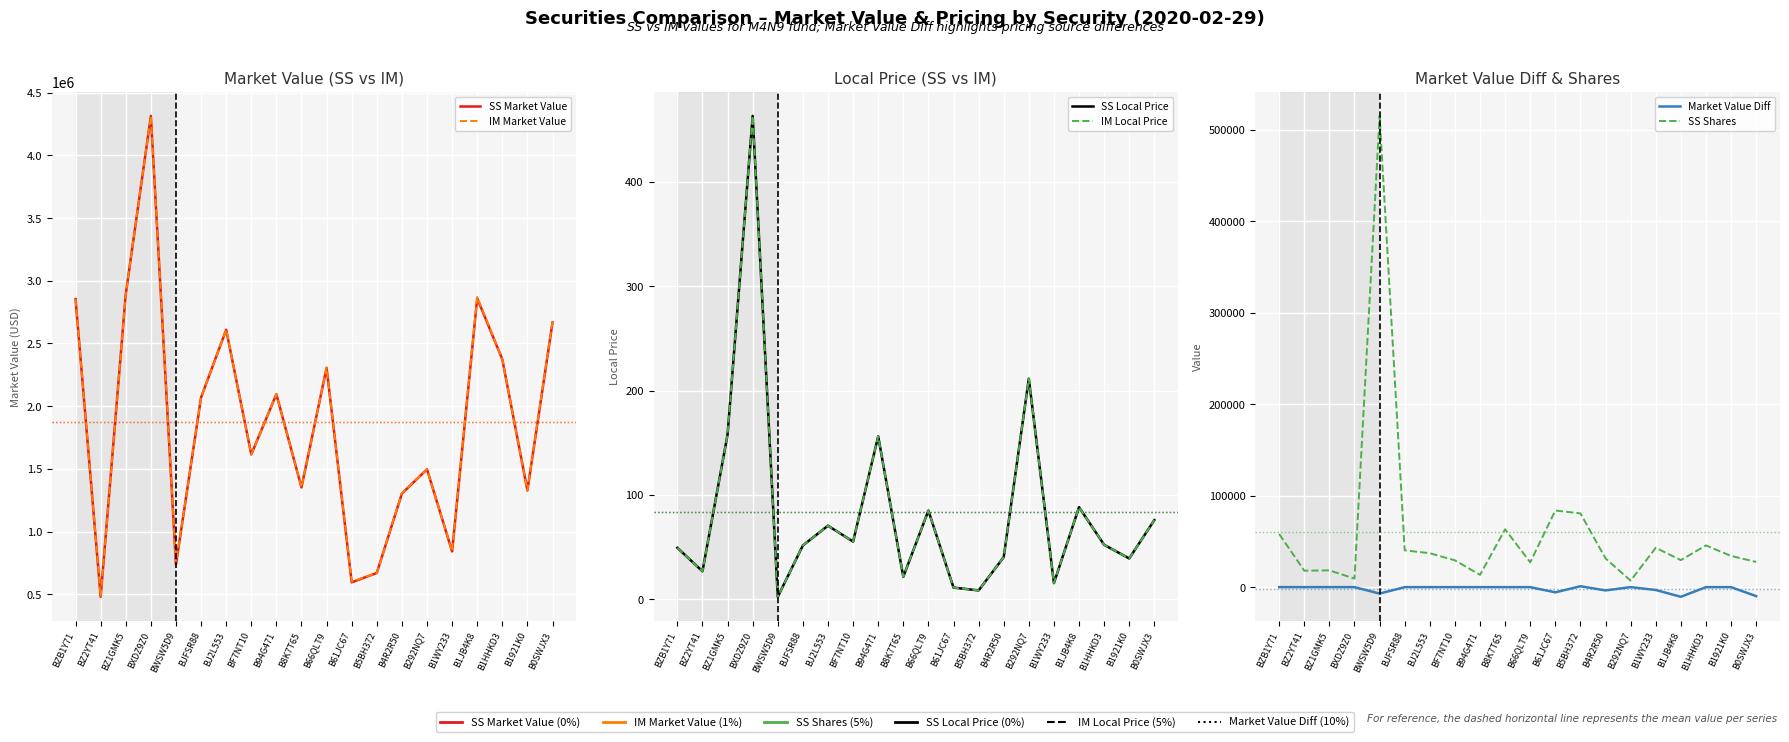

What is the average value of the SS Local Price series?

84.0